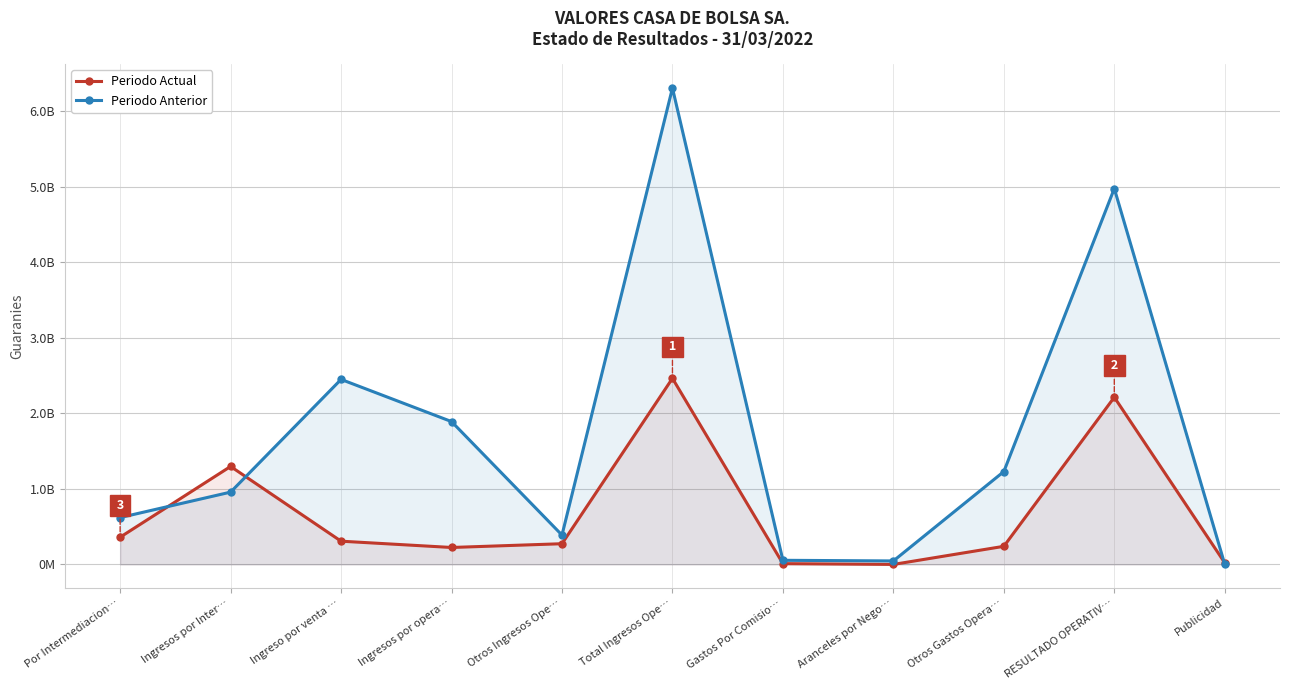

At how many categories does at least one series exceed 2561277263?

2